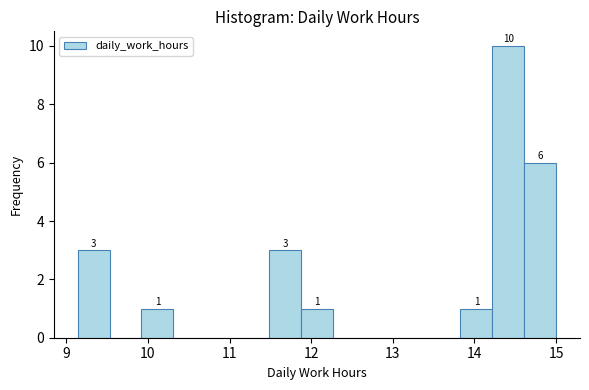

Read against the x-axis, roughly where is the centre of the tallest bar?

14.4